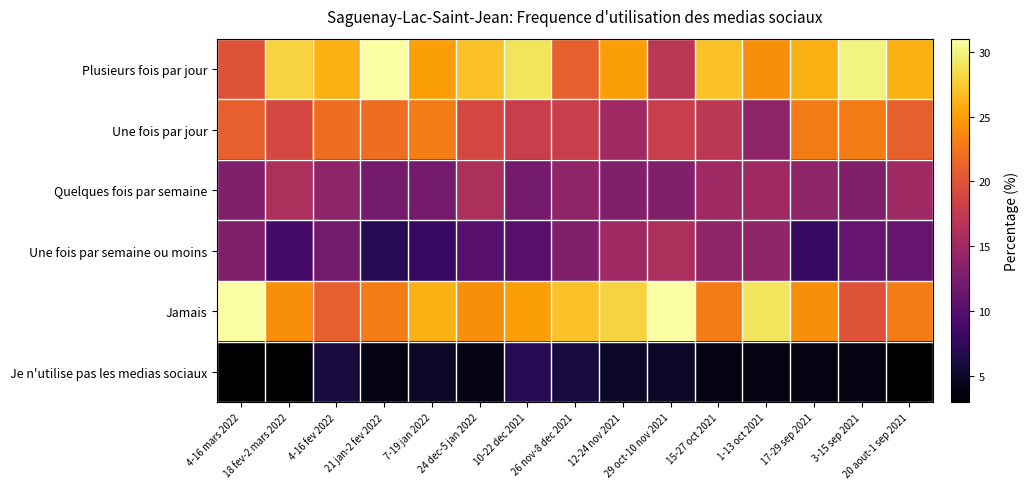

Reading left to right, extract all data points from this chart.

Plusieurs fois par jour: 4-16 mars 2022=20	18 fev-2 mars 2022=28	4-16 fev 2022=26	21 jan-2 fev 2022=31	7-19 jan 2022=25	24 dec-5 jan 2022=27	10-22 dec 2021=29	26 nov-8 dec 2021=21	12-24 nov 2021=25	29 oct-10 nov 2021=17	15-27 oct 2021=27	1-13 oct 2021=24	17-29 sep 2021=26	3-15 sep 2021=30	20 aout-1 sep 2021=26
Une fois par jour: 4-16 mars 2022=21	18 fev-2 mars 2022=19	4-16 fev 2022=22	21 jan-2 fev 2022=22	7-19 jan 2022=23	24 dec-5 jan 2022=19	10-22 dec 2021=18	26 nov-8 dec 2021=18	12-24 nov 2021=15	29 oct-10 nov 2021=18	15-27 oct 2021=17	1-13 oct 2021=14	17-29 sep 2021=23	3-15 sep 2021=23	20 aout-1 sep 2021=21
Quelques fois par semaine: 4-16 mars 2022=13	18 fev-2 mars 2022=16	4-16 fev 2022=14	21 jan-2 fev 2022=12	7-19 jan 2022=12	24 dec-5 jan 2022=16	10-22 dec 2021=12	26 nov-8 dec 2021=14	12-24 nov 2021=13	29 oct-10 nov 2021=13	15-27 oct 2021=15	1-13 oct 2021=15	17-29 sep 2021=14	3-15 sep 2021=13	20 aout-1 sep 2021=15
Une fois par semaine ou moins: 4-16 mars 2022=13	18 fev-2 mars 2022=9	4-16 fev 2022=12	21 jan-2 fev 2022=7	7-19 jan 2022=8	24 dec-5 jan 2022=10	10-22 dec 2021=10	26 nov-8 dec 2021=13	12-24 nov 2021=15	29 oct-10 nov 2021=16	15-27 oct 2021=14	1-13 oct 2021=14	17-29 sep 2021=8	3-15 sep 2021=11	20 aout-1 sep 2021=11
Jamais: 4-16 mars 2022=31	18 fev-2 mars 2022=24	4-16 fev 2022=21	21 jan-2 fev 2022=23	7-19 jan 2022=26	24 dec-5 jan 2022=24	10-22 dec 2021=25	26 nov-8 dec 2021=27	12-24 nov 2021=28	29 oct-10 nov 2021=31	15-27 oct 2021=23	1-13 oct 2021=29	17-29 sep 2021=24	3-15 sep 2021=20	20 aout-1 sep 2021=23
Je n'utilise pas les medias sociaux: 4-16 mars 2022=3	18 fev-2 mars 2022=3	4-16 fev 2022=6	21 jan-2 fev 2022=4	7-19 jan 2022=5	24 dec-5 jan 2022=4	10-22 dec 2021=7	26 nov-8 dec 2021=6	12-24 nov 2021=5	29 oct-10 nov 2021=5	15-27 oct 2021=4	1-13 oct 2021=4	17-29 sep 2021=4	3-15 sep 2021=4	20 aout-1 sep 2021=3